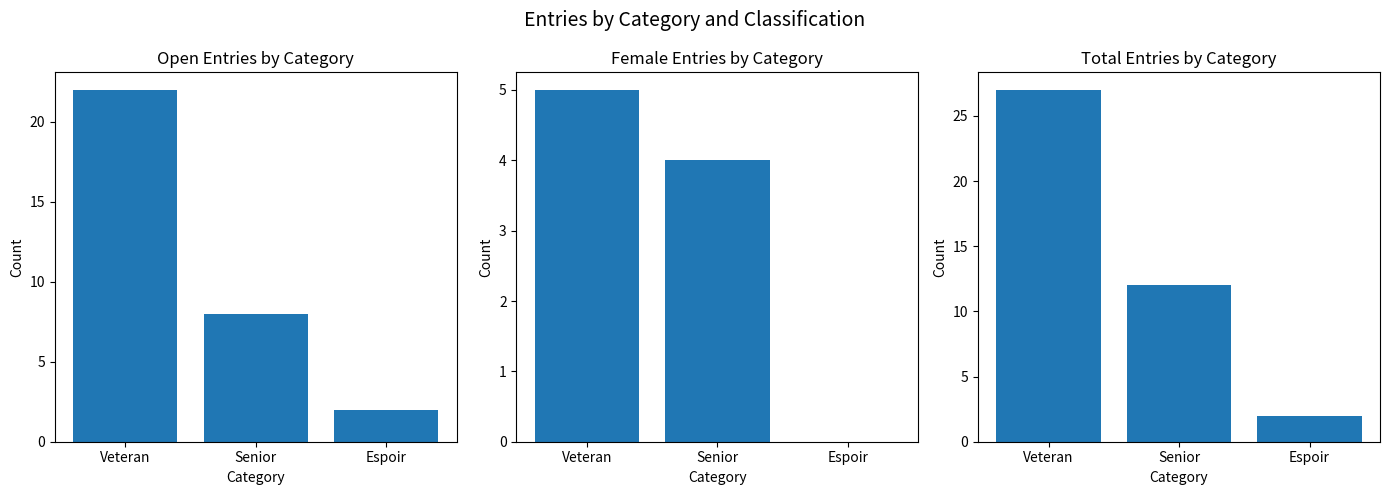

At Veteran, list the series in order from smallest to largest.

Female, Open, Total